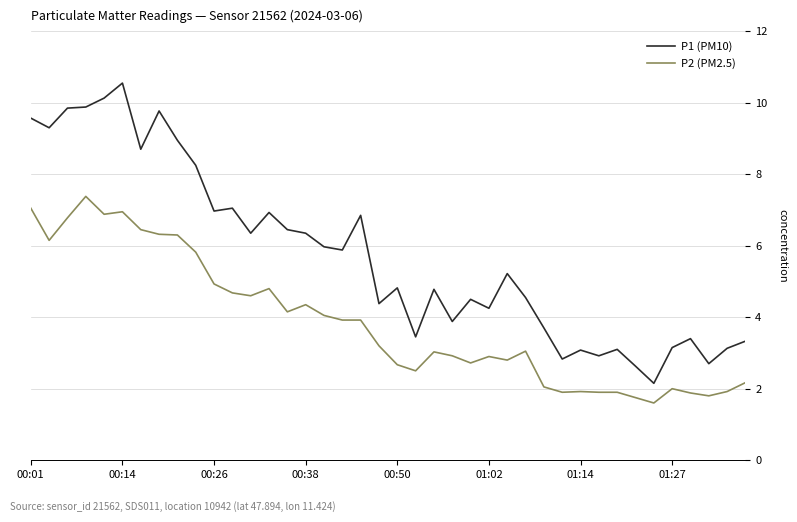

Which series has the widest spread of values?

P1 (PM10)